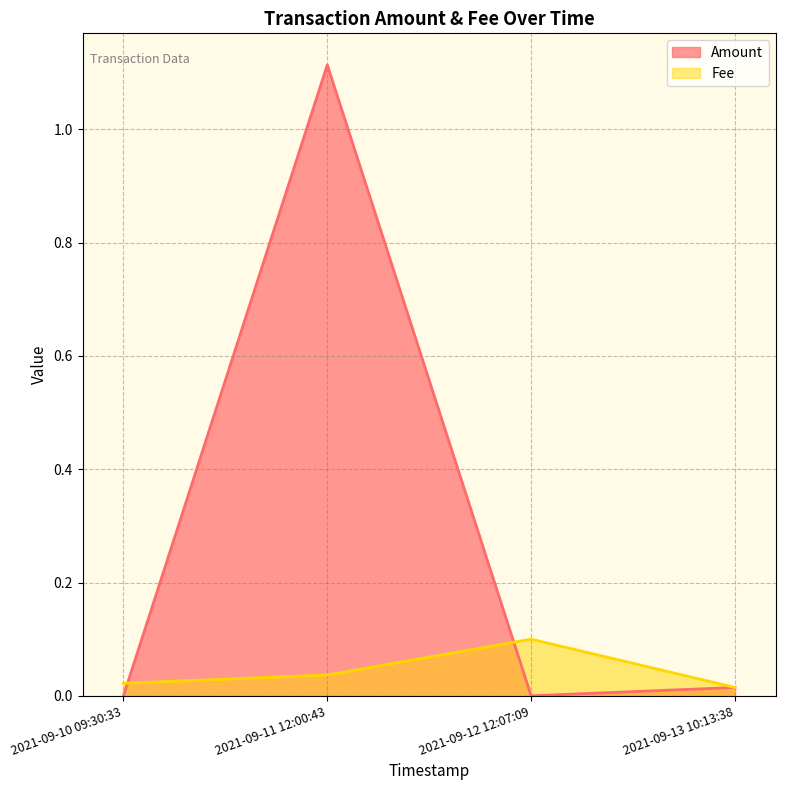

How many values in the Amount series exceed 0?

2